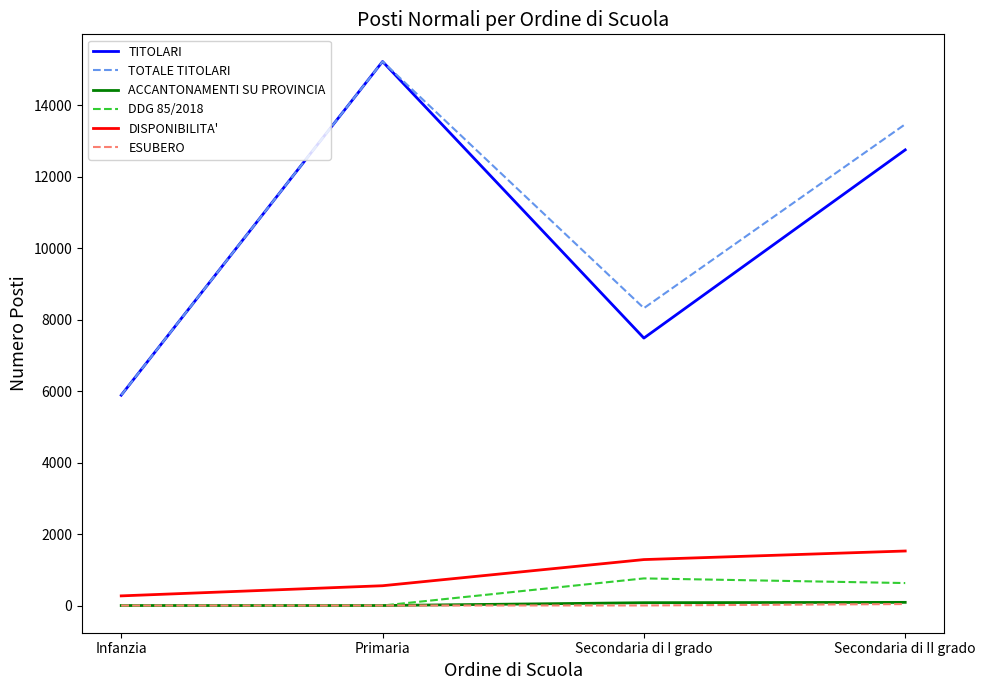

What is the difference between the ACCANTONAMENTI SU PROVINCIA values at Secondaria di I grado and Secondaria di II grado?

10